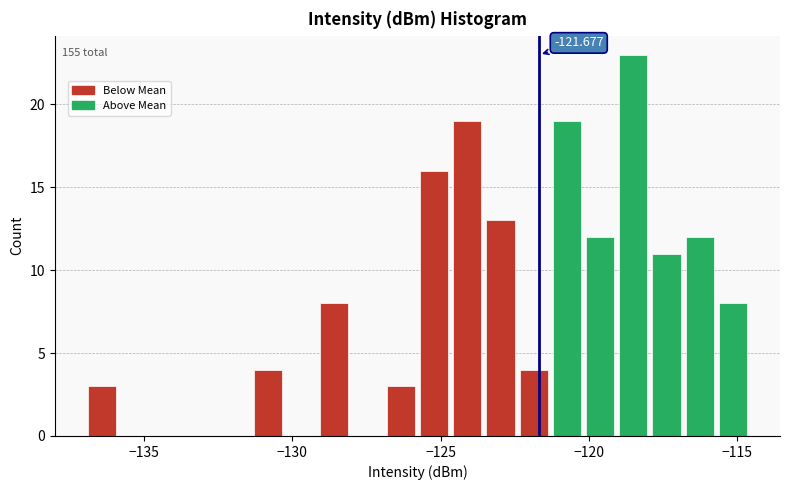

Around what value on the x-axis is the tallest bar? Give the approximate position of its centre, as read against the axis.

-118.5